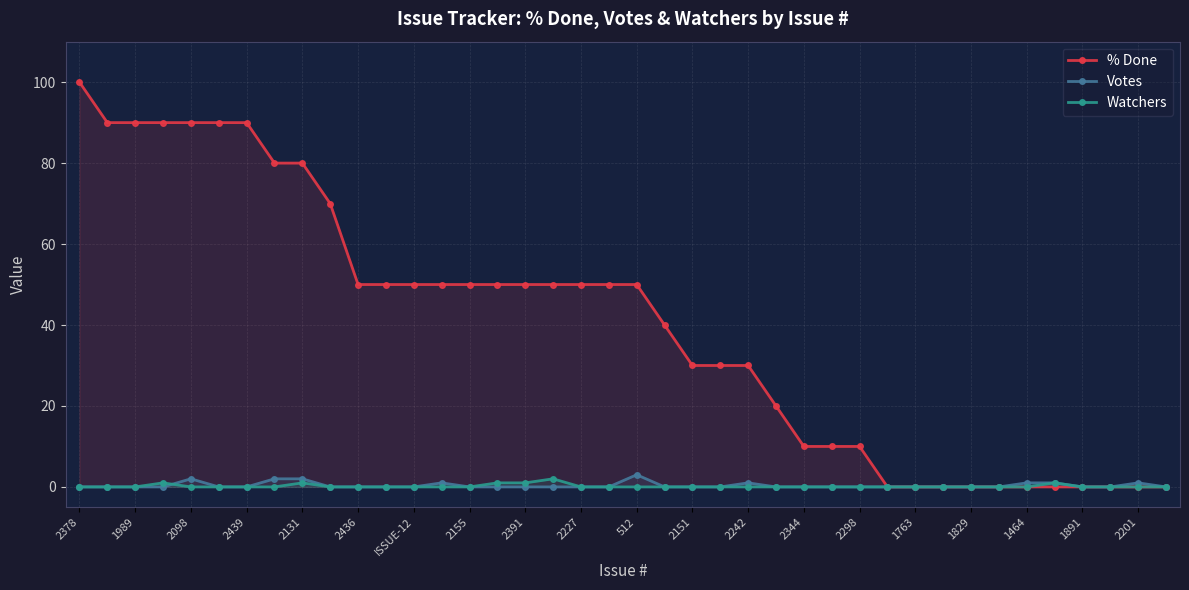

What is the spread (max minus min) of values at 2227?

50